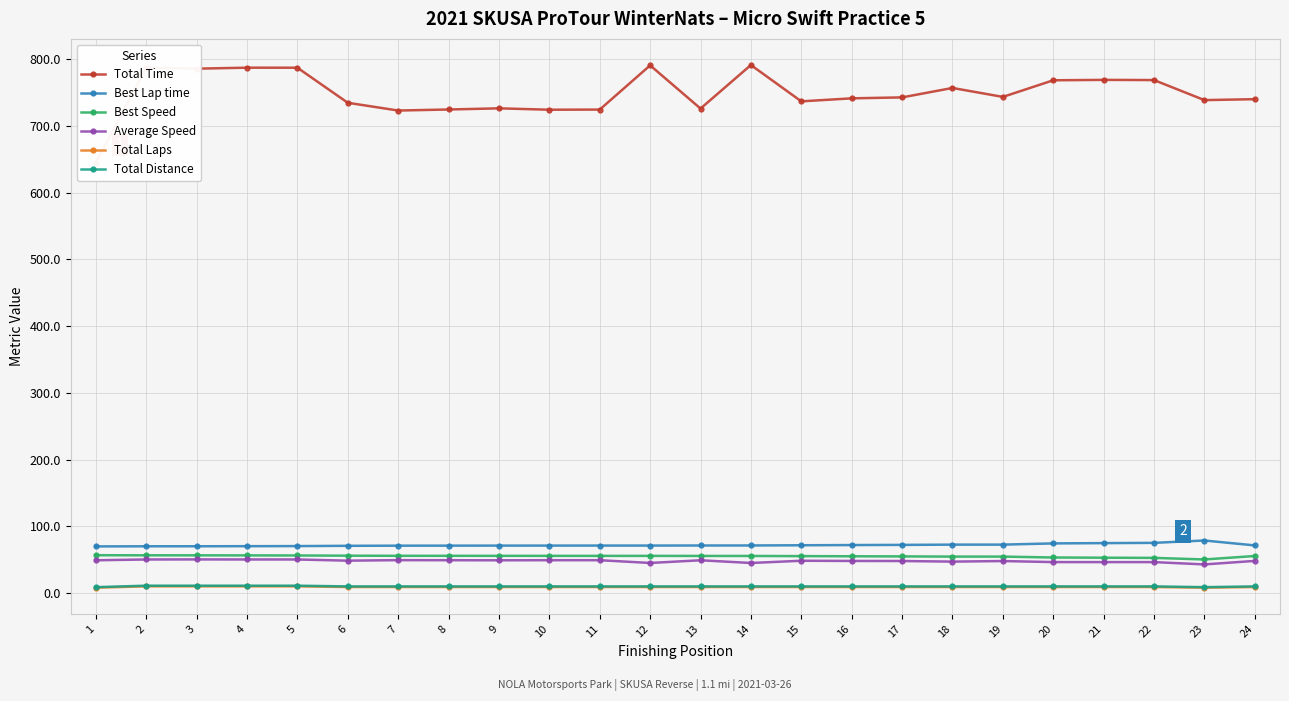

What are all the series names shown in the legend?

Total Time, Best Lap time, Best Speed, Average Speed, Total Laps, Total Distance